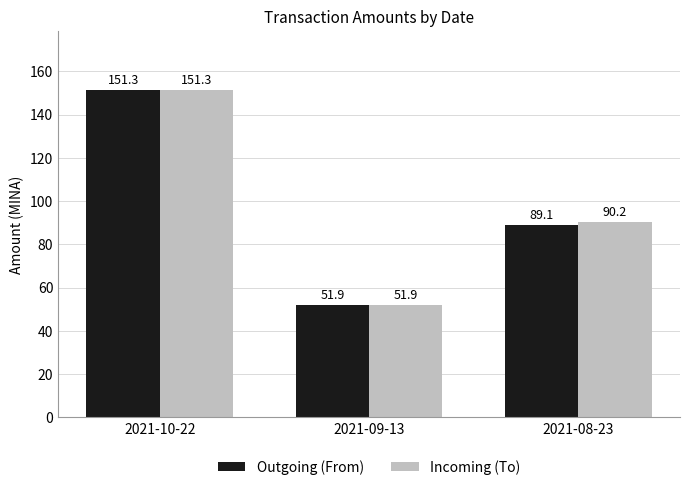

Does the chart contain any negative values?

No